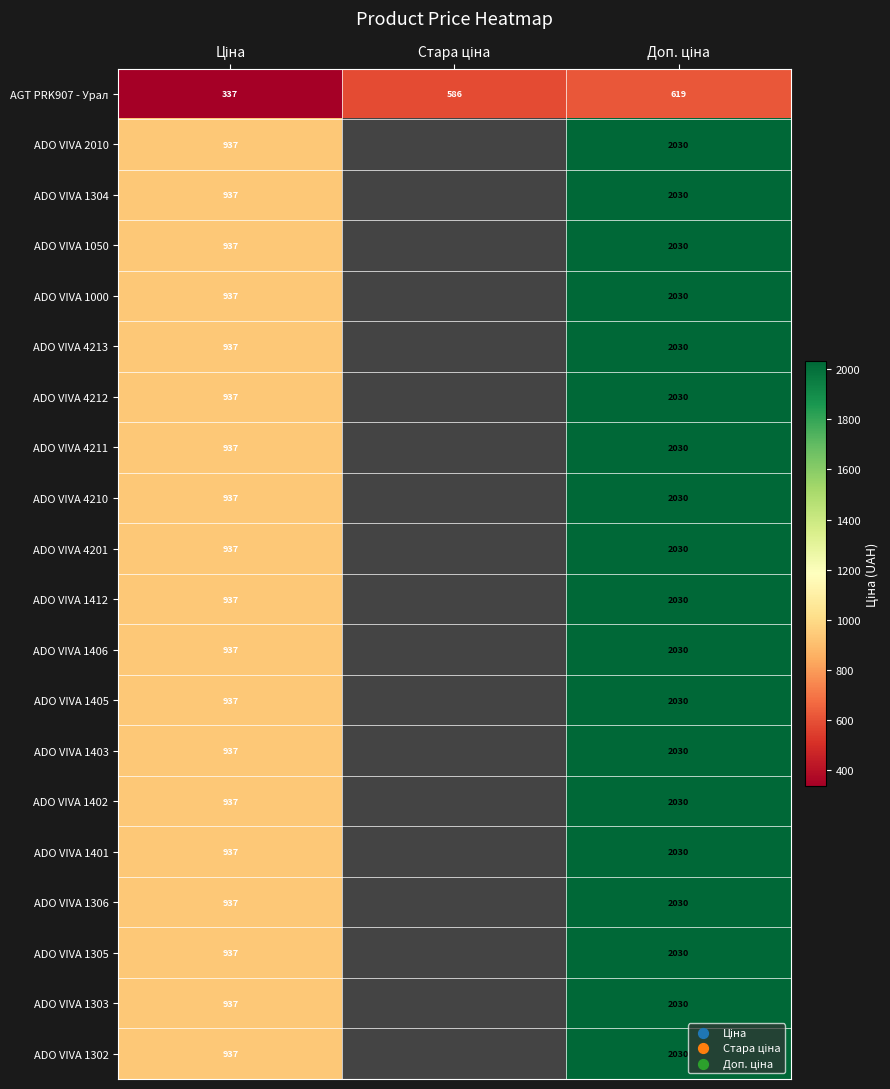

Which has a higher value, Стара ціна or Ціна?

Стара ціна